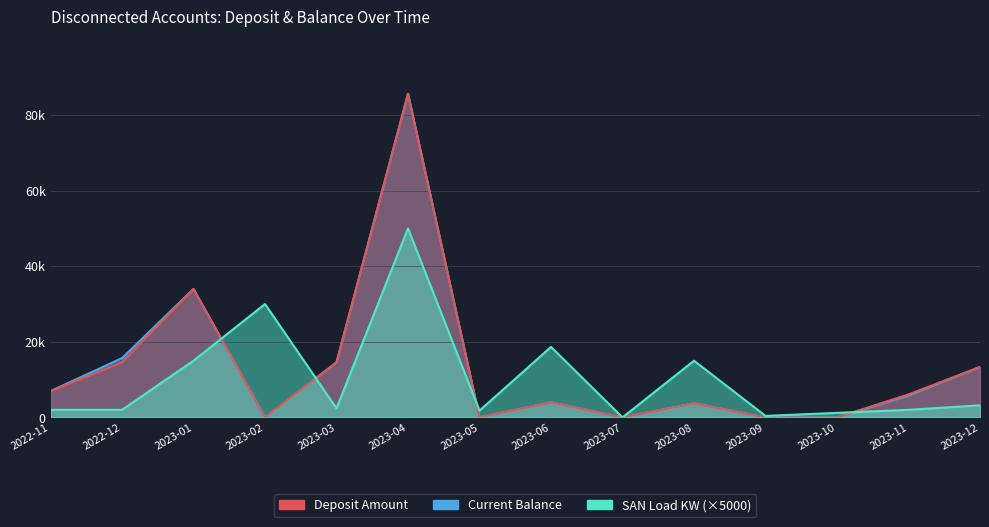

Reading left to right, what are all the values shown in this chart?

Deposit Amount: 6967	14568	33994	0	14568	85600	0	3986	0	3719	0	0	6089	13359
Current Balance: 6967	15680	33994	0	14568	85600	0	3986	0	3719	0	0	5810	13359
SAN Load KW: 2000	2000	15000	30000	2400	50000	1800	18650	0	15000	400	1200	2000	3200